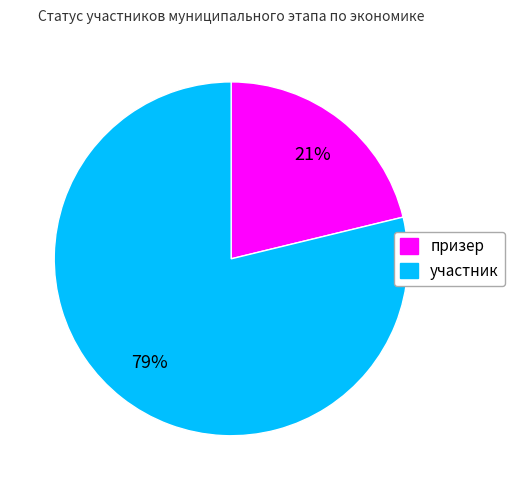

Does призер represent more than half of the total?

No